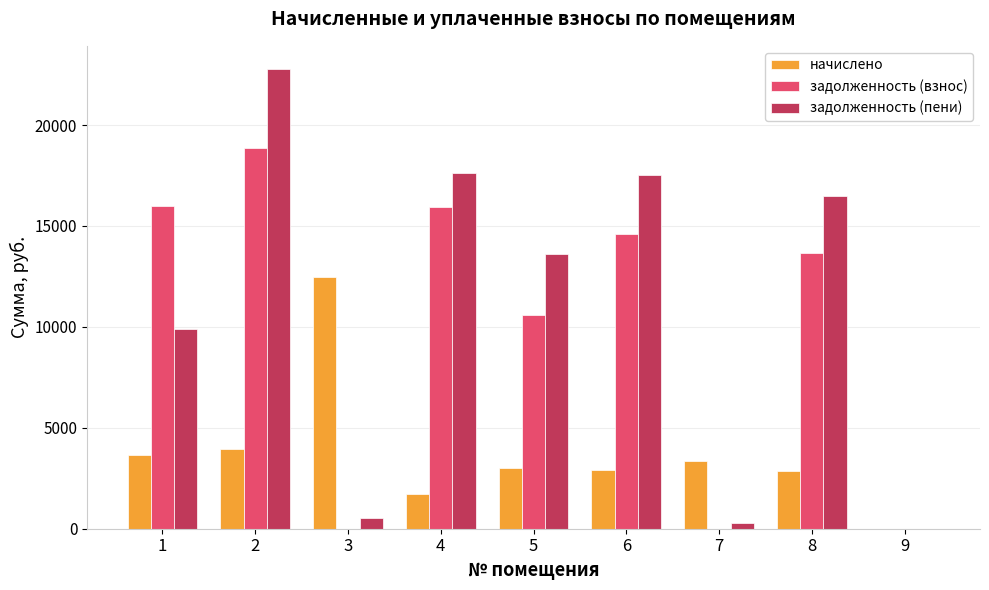

What is the average value of the задолженность (взнос) series?

9955.5